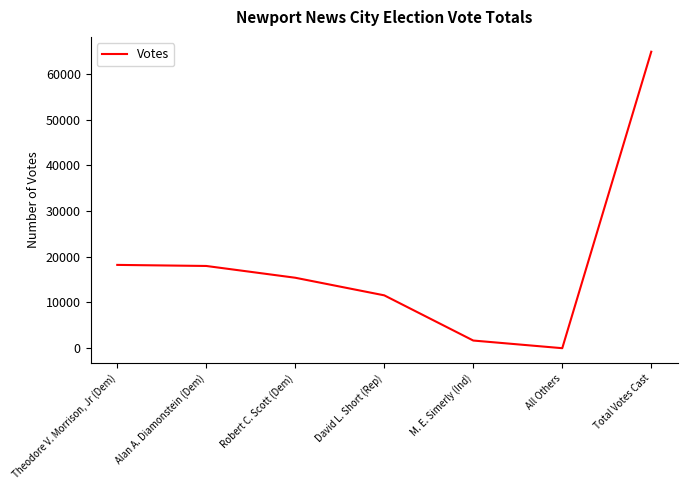

What is the change in value from All Others to Total Votes Cast?

+64859